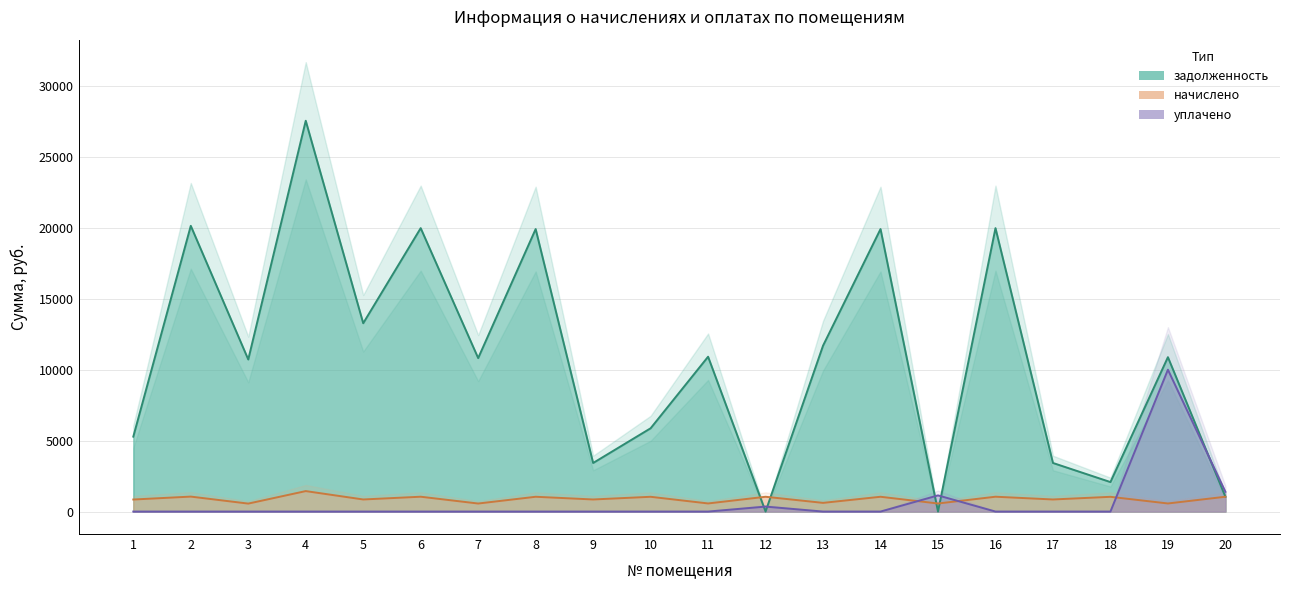

Between 8 and 20, which series saw the biggest shift?

задолженность